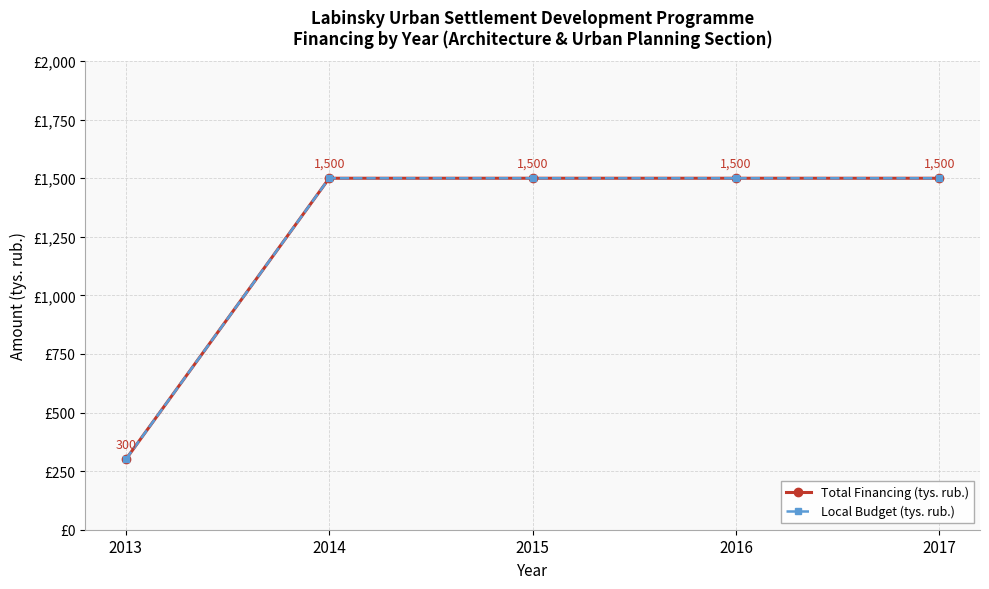

True or false: Total Financing (tys. rub.) has a value of 183 at 2013.

False